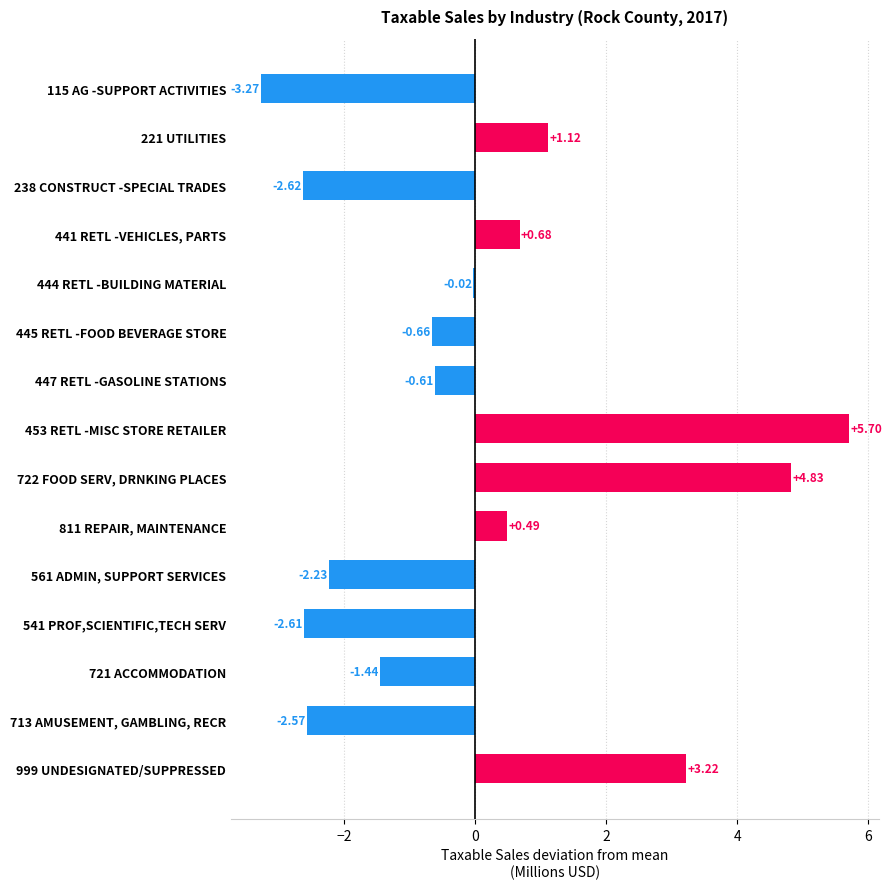

Which has a higher value, 221 UTILITIES or 453 RETL -MISC STORE RETAILER?

453 RETL -MISC STORE RETAILER